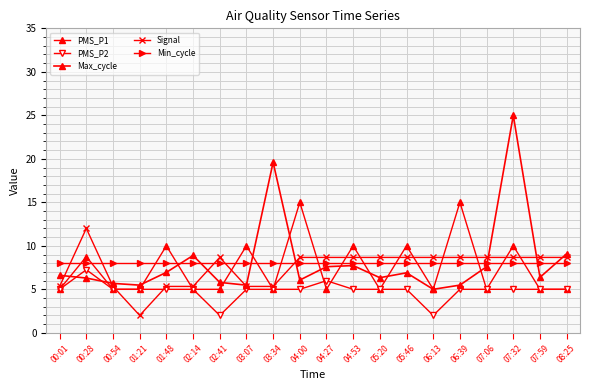

Count the number of data series in this chart.

5